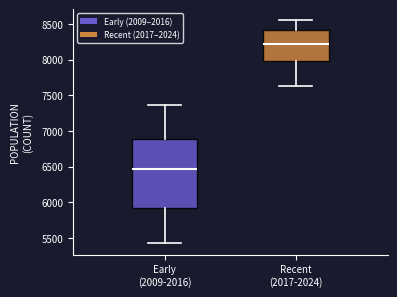

Reading left to right, transcribe this box plot: for each box, give where its median line is, the range the box spans, and where its two whiskers end, as read against the y-axis. The values are not printed on the chart, so give them approximately, as read against the axis.

Early (2009-2016): median 6450, box 5900 to 6900, whiskers 5450 to 7350
Recent (2017-2024): median 8200, box 8000 to 8400, whiskers 7650 to 8550